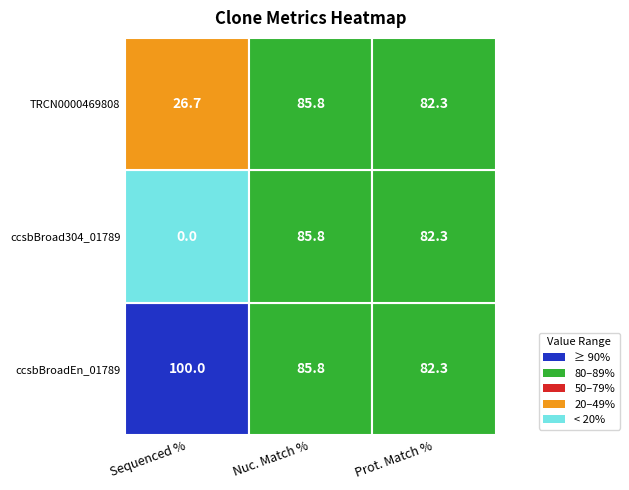

Which category has the lowest value across all series?

Sequenced %